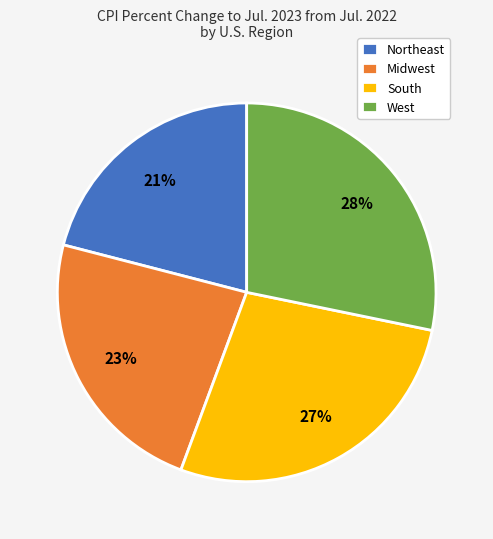

Is it true that West is 28% of the pie?

True